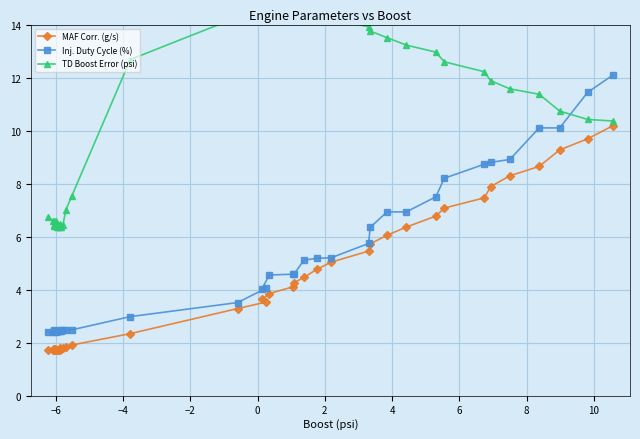

What are all the series names shown in the legend?

MAF Corr. (g/s), Inj. Duty Cycle (%), TD Boost Error (psi)